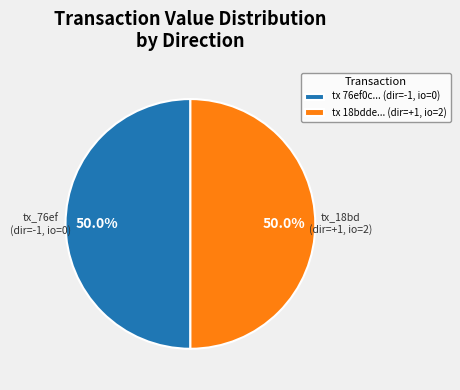

What is the ratio of the value at tx 18bdde... (dir=+1, io=2) to the value at tx 76ef0c... (dir=-1, io=0)?

1.0